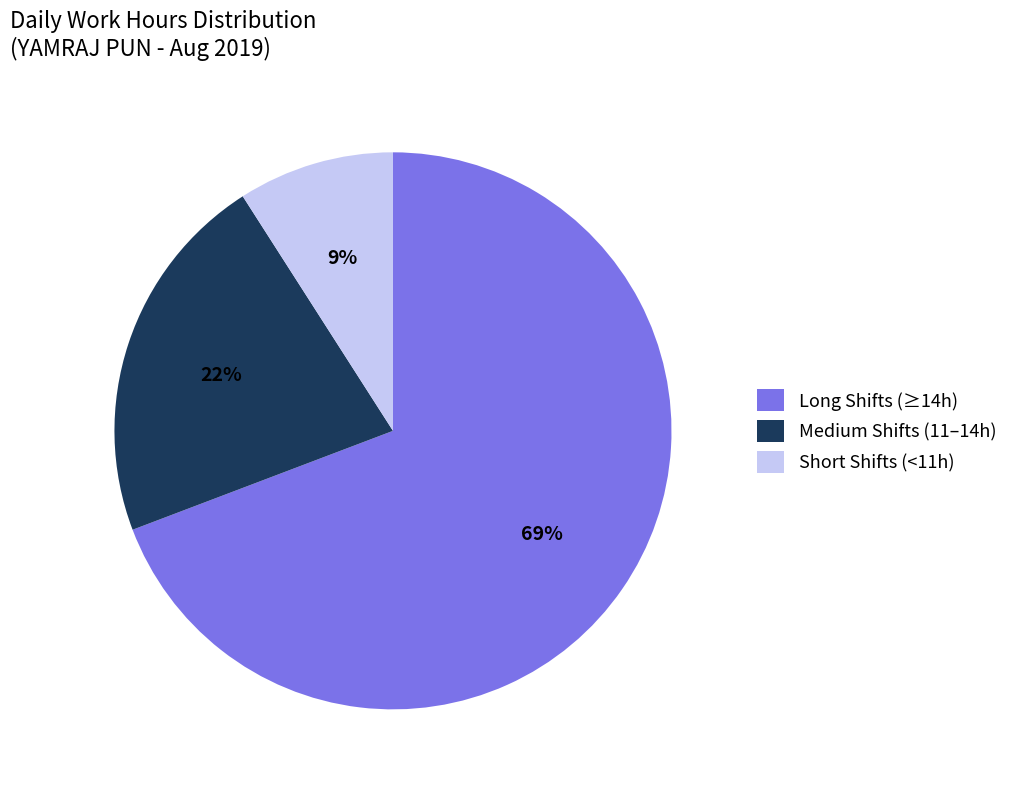

What percentage is the Short Shifts (<11h) slice, to the nearest percent?

9%